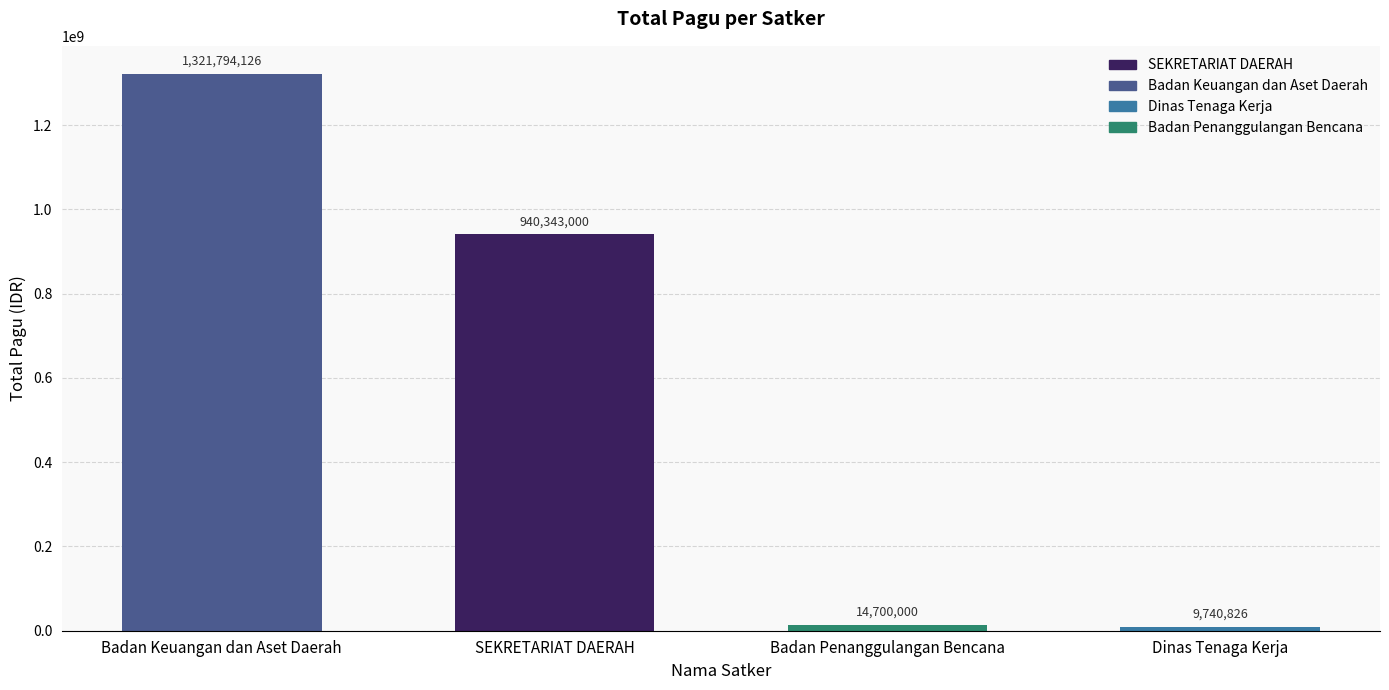

List the labels in order of value, smallest first.

Dinas Tenaga Kerja, Badan Penanggulangan Bencana, SEKRETARIAT DAERAH, Badan Keuangan dan Aset Daerah